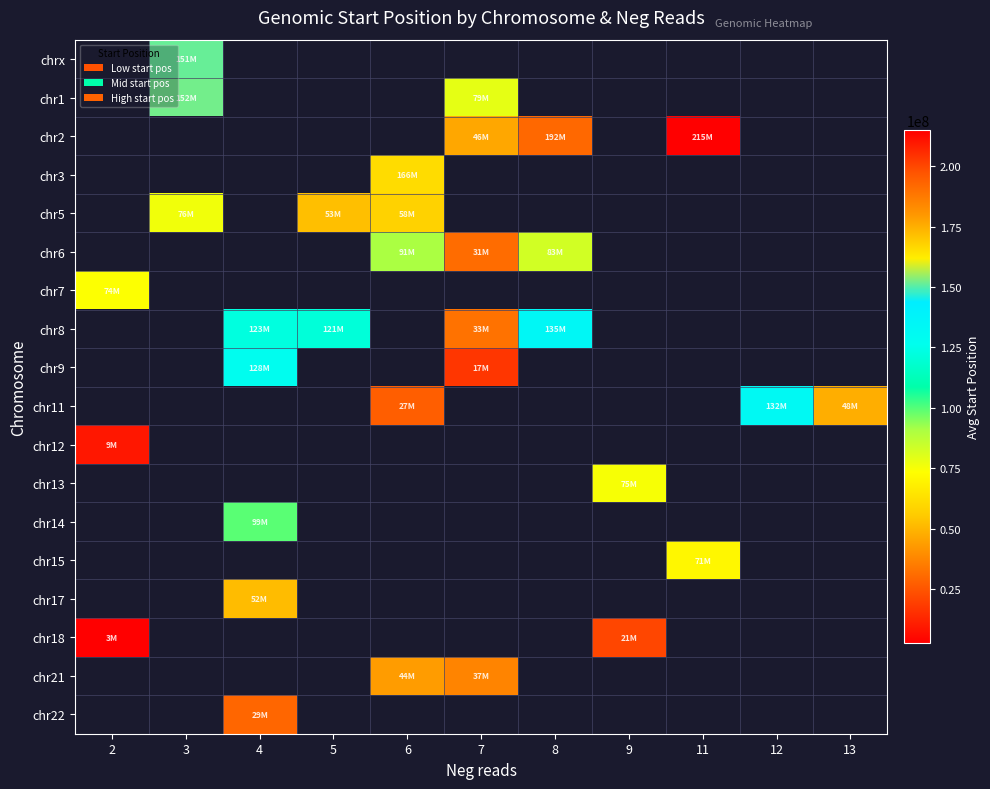

Which category has the highest value across all series?

11